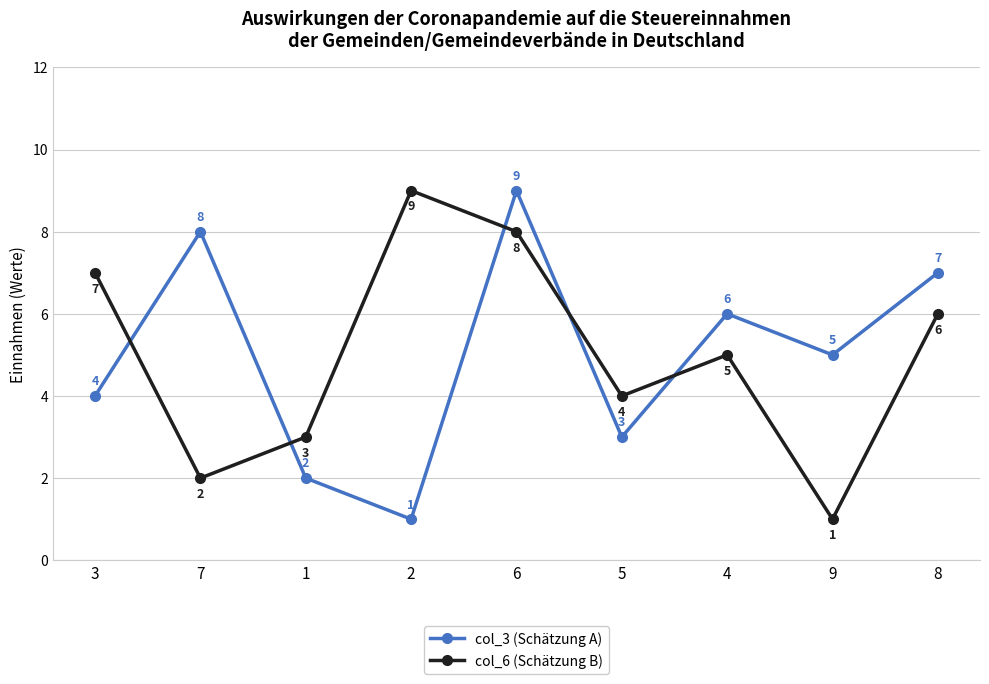

How many lines are shown in the chart?

2